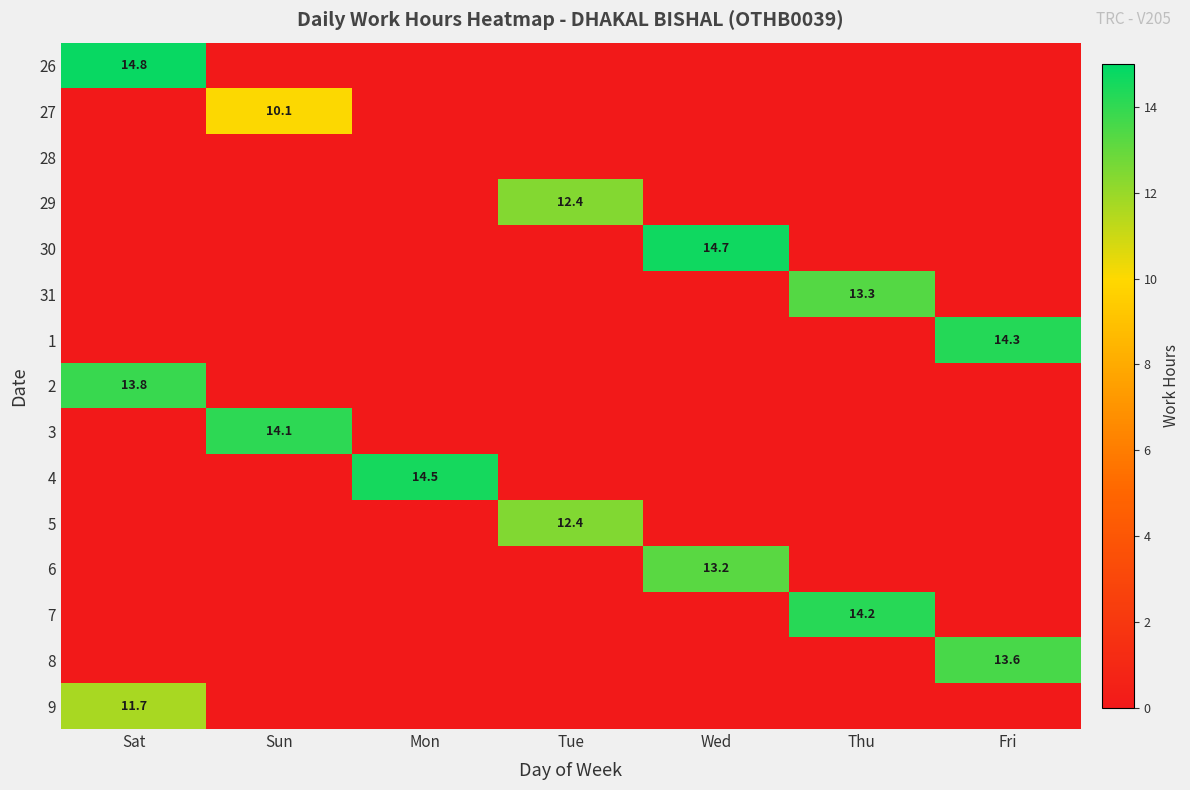

At which category is the sum across all series the highest?

Sat